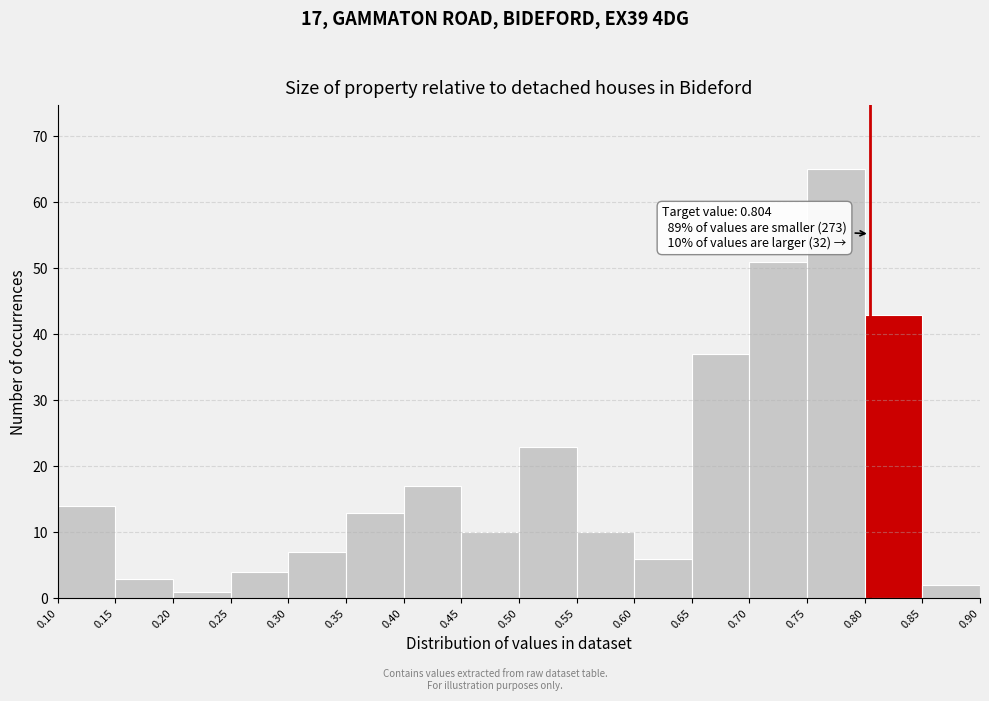

Over which range of the x-axis is the bar tallest?

0.75 to 0.80